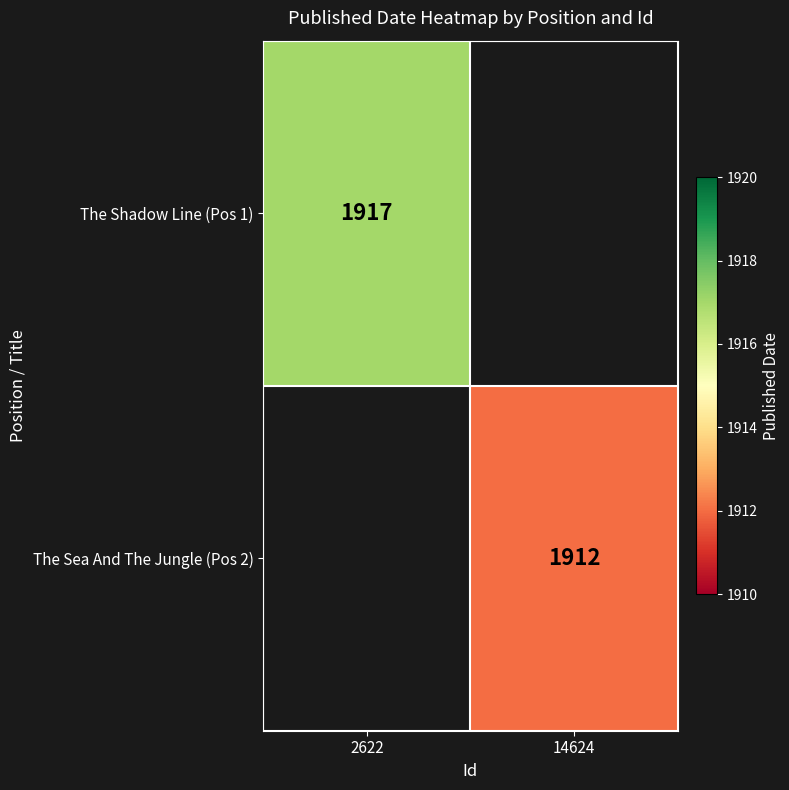

What is the minimum value for The Shadow Line (Pos 1)?

1917.0